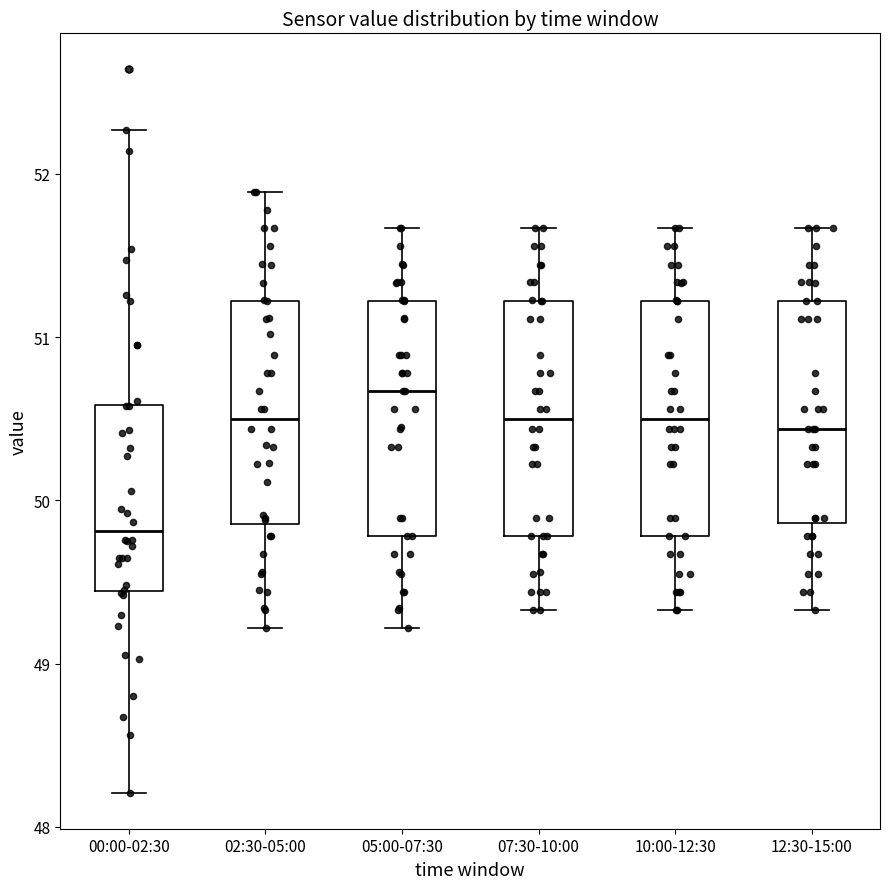

Which box's median line is the highest?

05:00-07:30